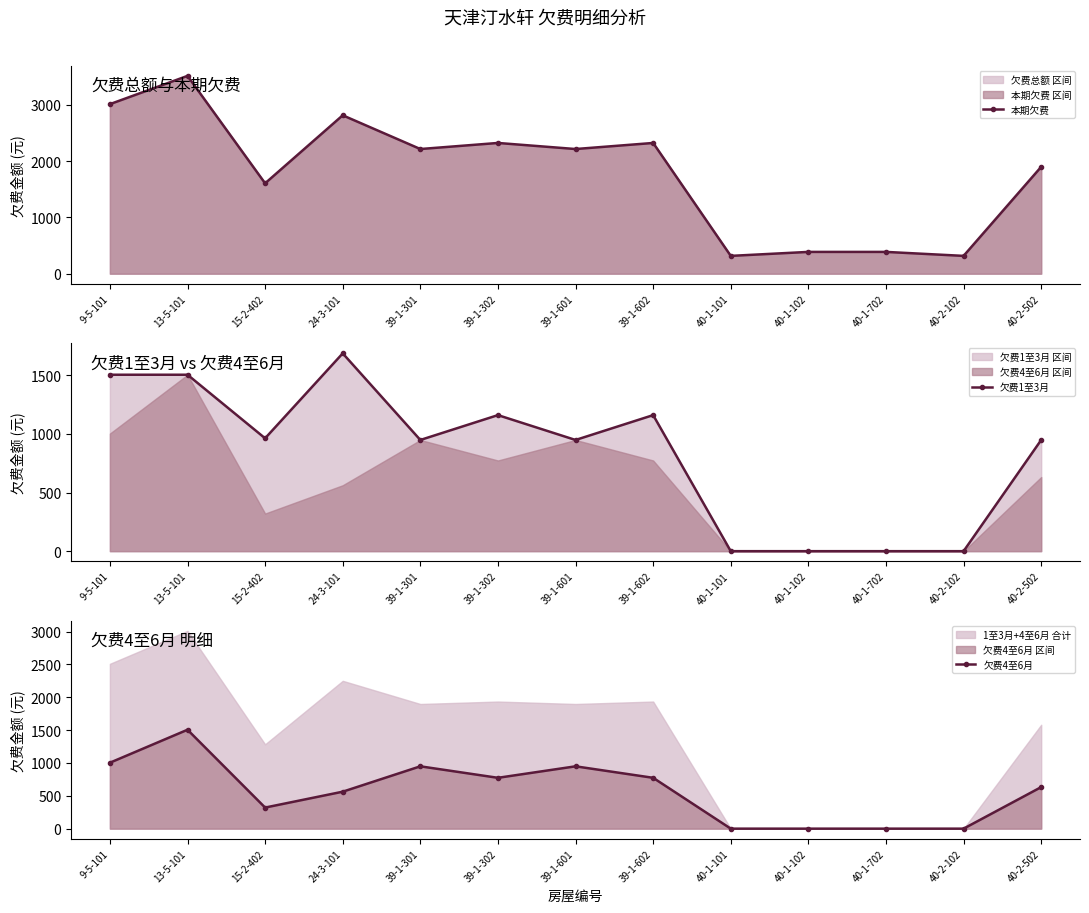

What is the value of the 本期欠费 point at the 10th from the left?

387.0